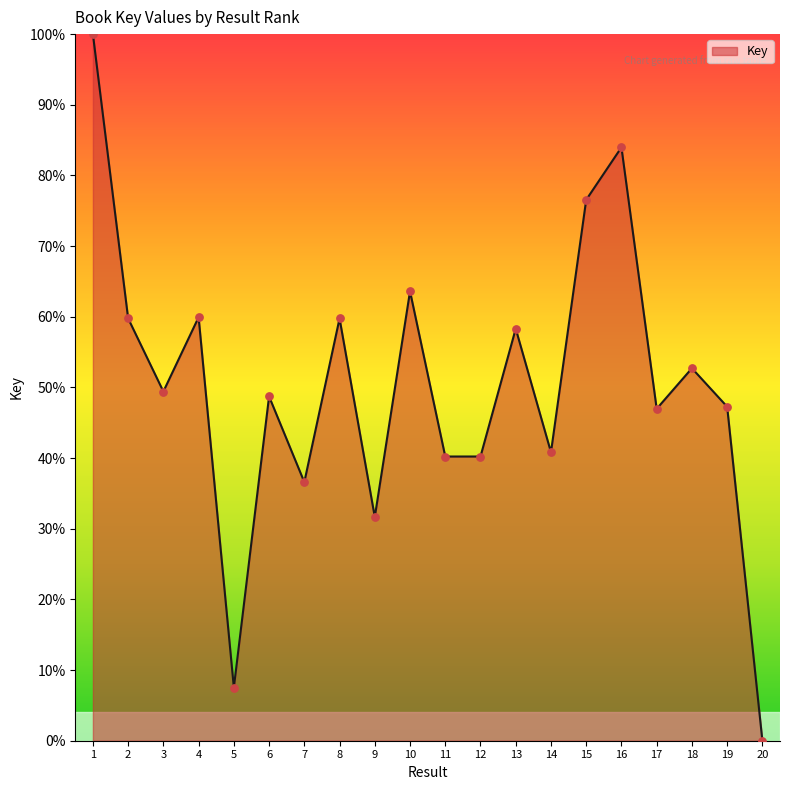

What is the change in value from 8 to 14?

-18.9